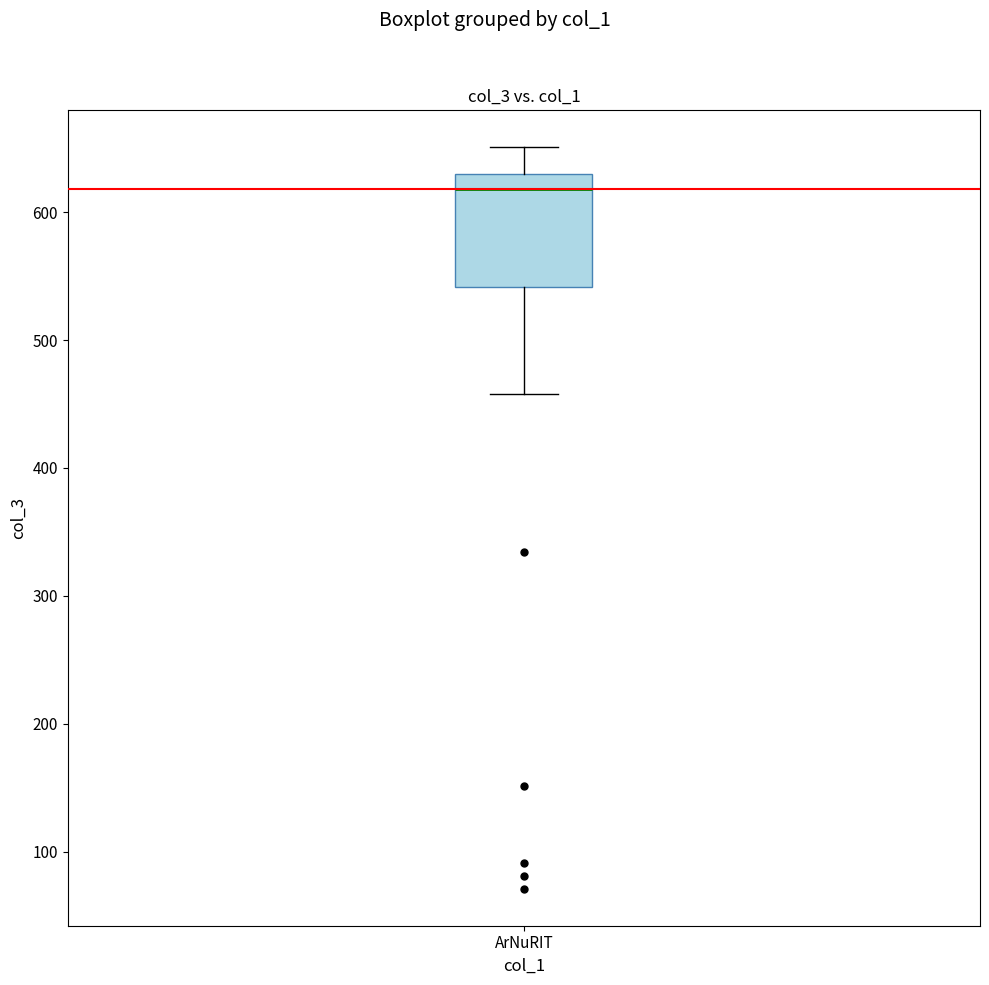

Transcribe this box plot: give where the median line is, the range the box spans, and where the two whiskers end, as read against the y-axis. The values are not printed on the chart, so give them approximately, as read against the axis.

median 620, box 540 to 630, whiskers 460 to 650